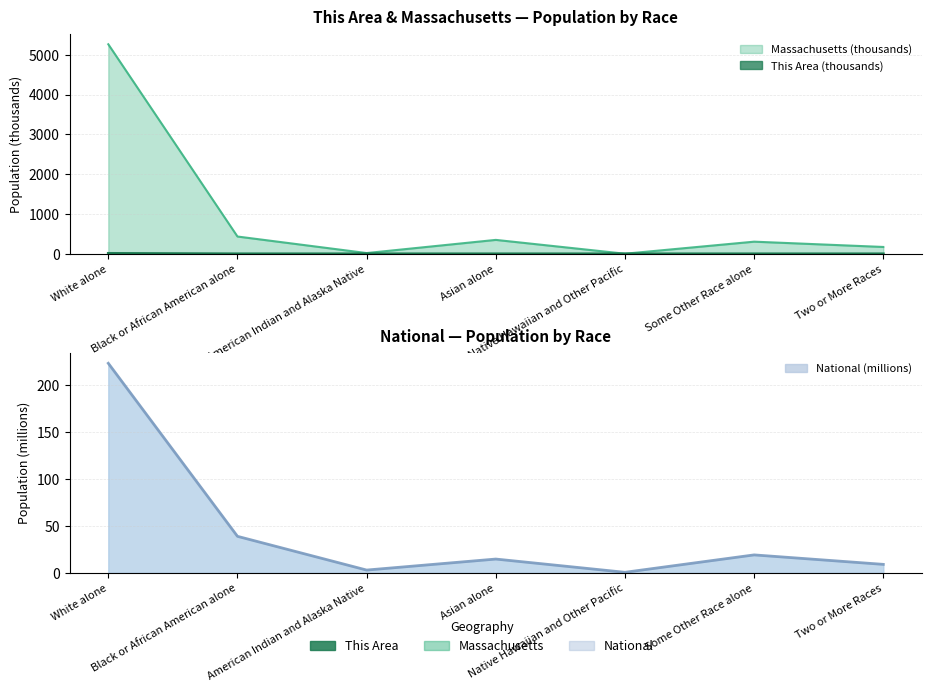

What is the approximate value of Massachusetts at White alone?

5265.2